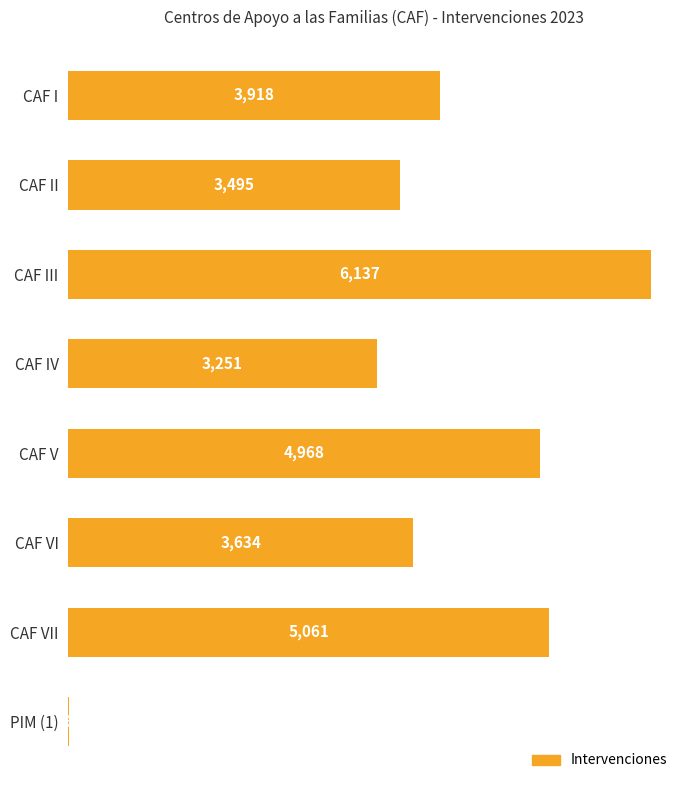

Reading top to bottom, list all the values displayed in this chart.

CAF I=3918	CAF II=3495	CAF III=6137	CAF IV=3251	CAF V=4968	CAF VI=3634	CAF VII=5061	PIM (1)=6